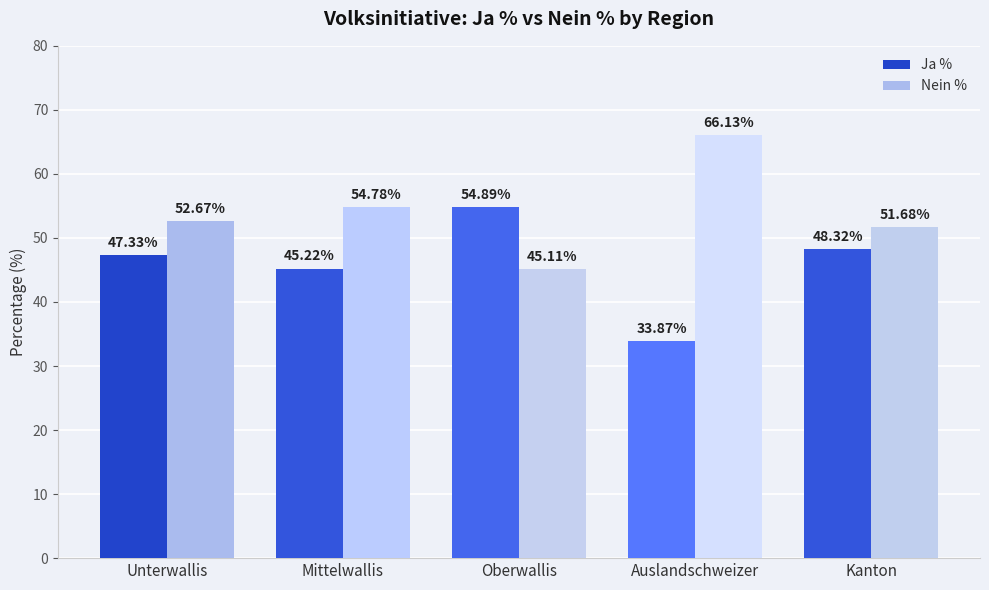

Where is Nein % nearest to the value 55?

Mittelwallis